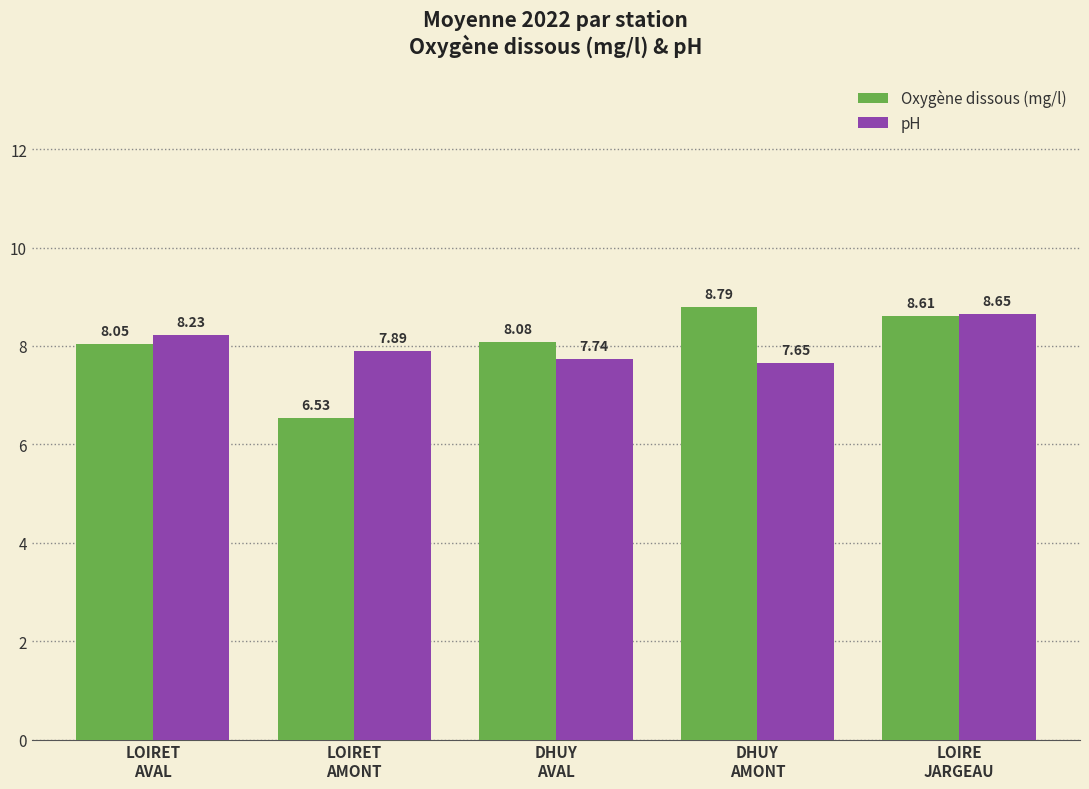

Where does the Oxygène dissous (mg/l) series first go above 8?

LOIRET
AVAL